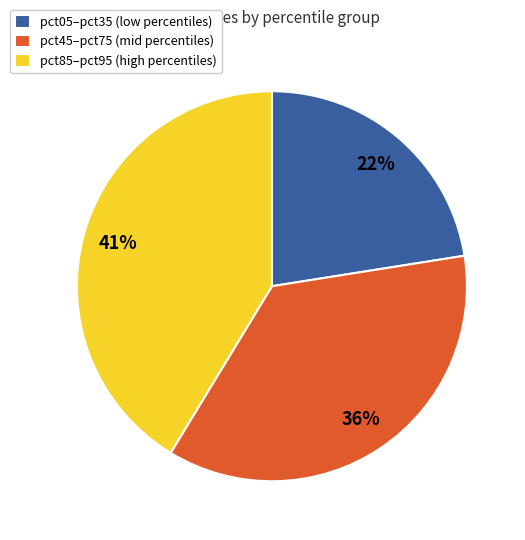

How many segments does this pie chart have?

3